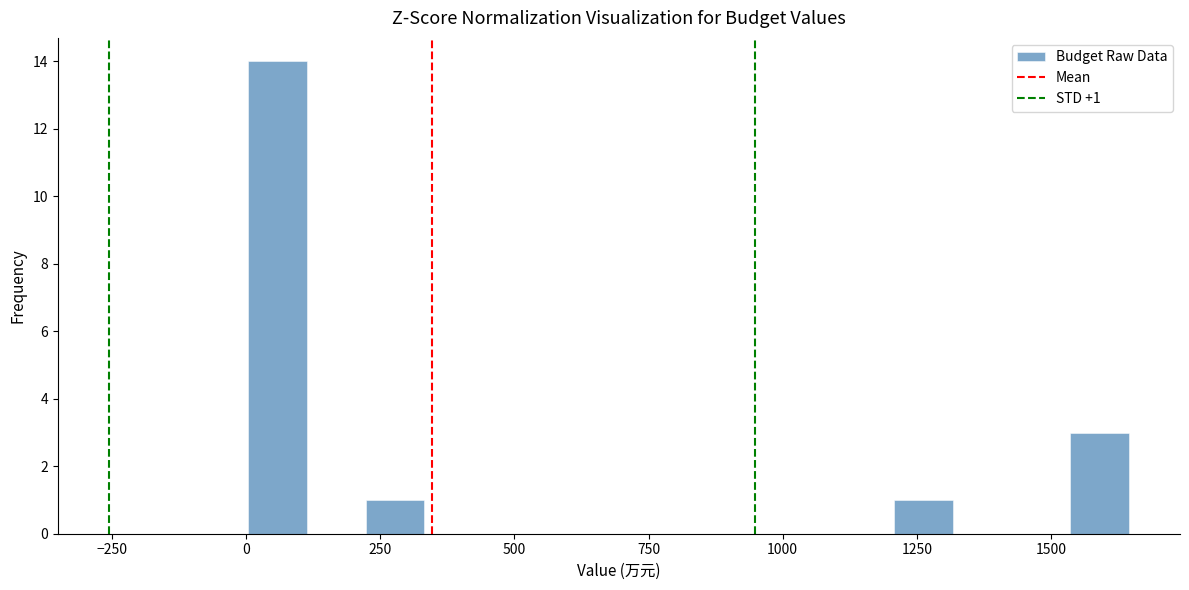

Read against the x-axis, roughly where is the centre of the tallest bar?

50